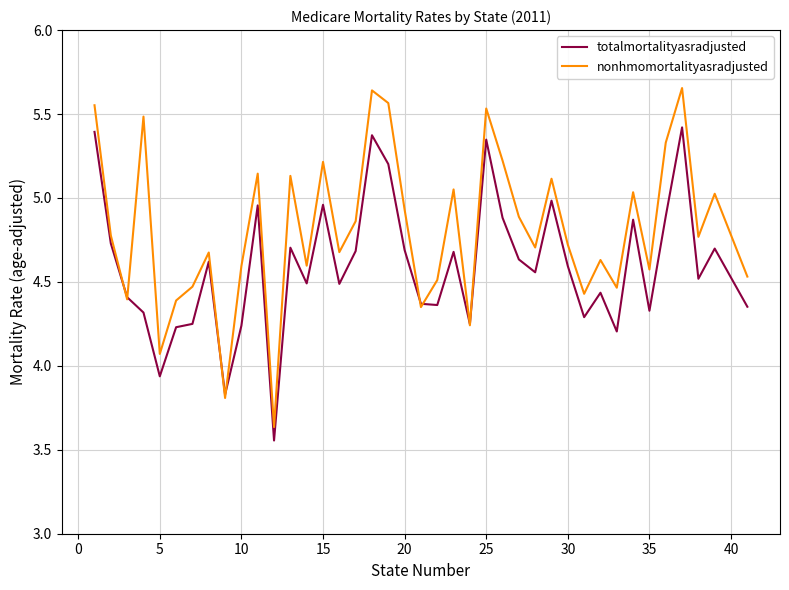

Rank the series by their maximum value, from lowest to highest.

totalmortalityasradjusted, nonhmomortalityasradjusted